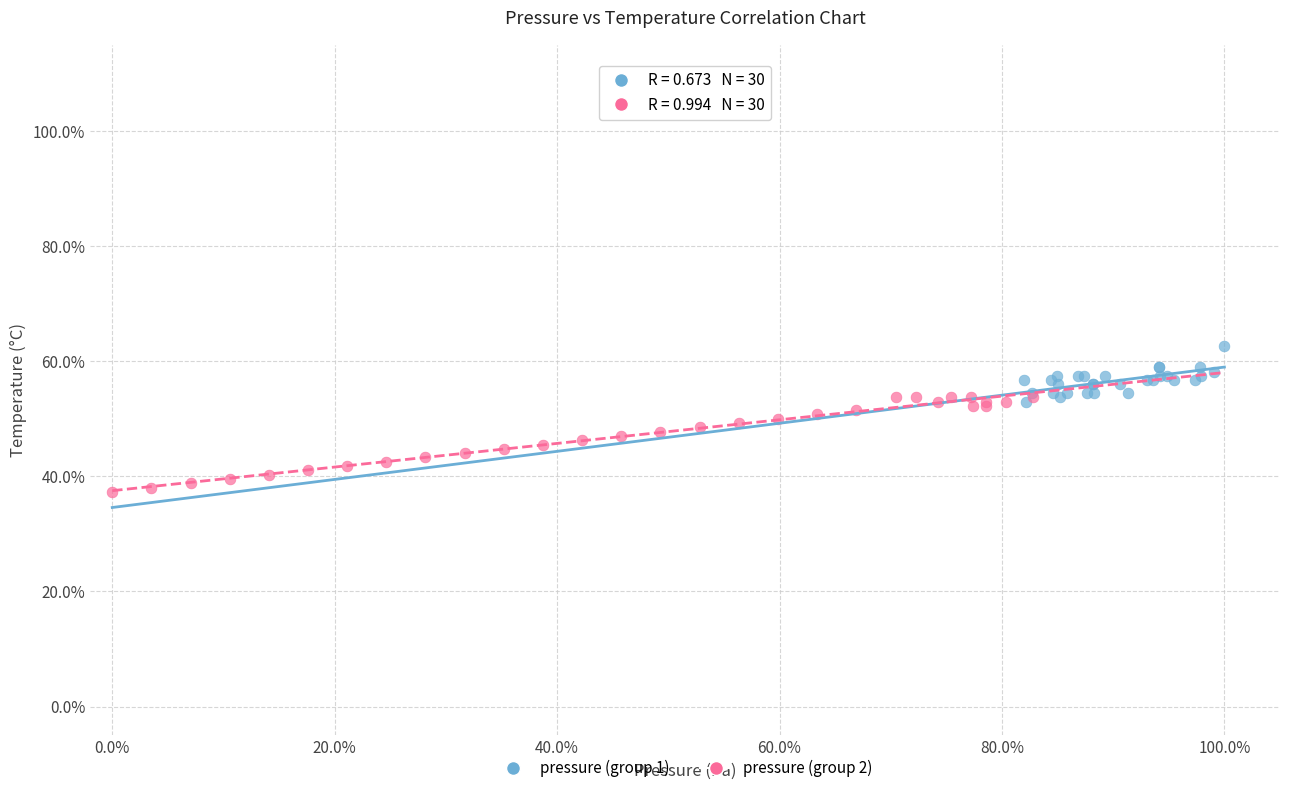

Which series has the widest spread of Y values?

pressure (group 2)